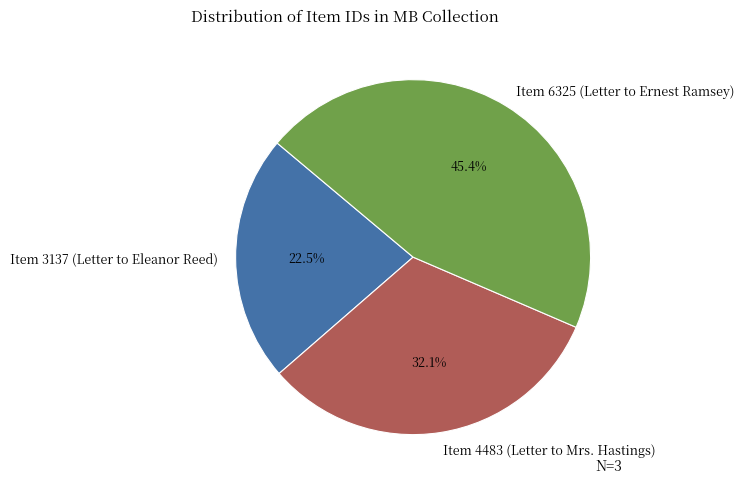

What is the smallest slice in the pie chart?

Item 3137 (Letter to Eleanor Reed)